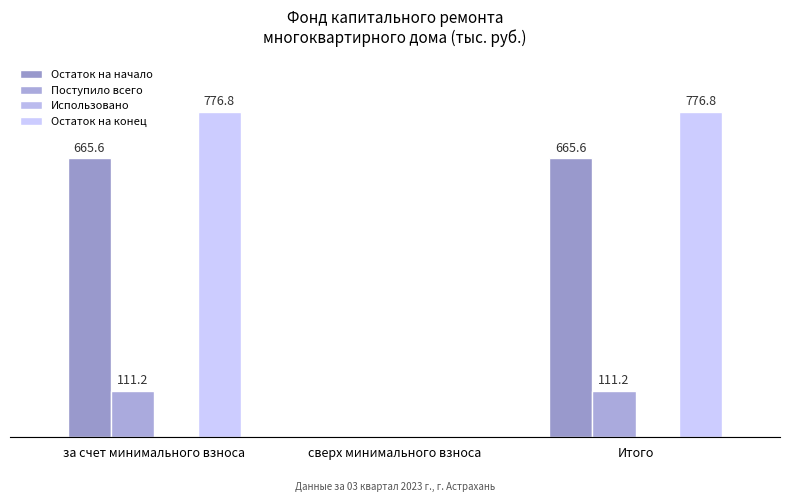

What is the maximum value shown in the chart?

776.8